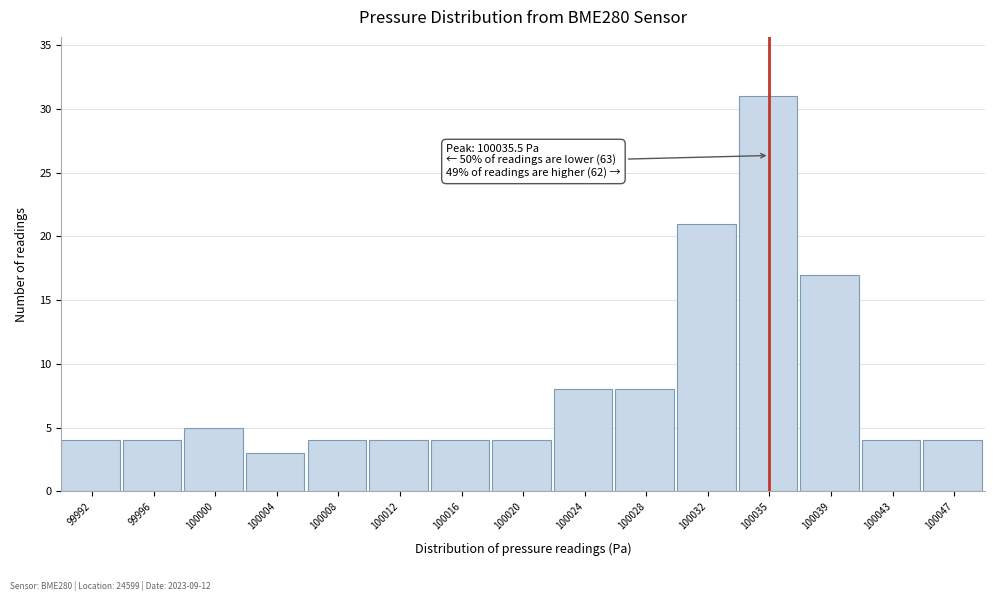

Over which range of the x-axis is the bar tallest?

100033.5 to 100037.5